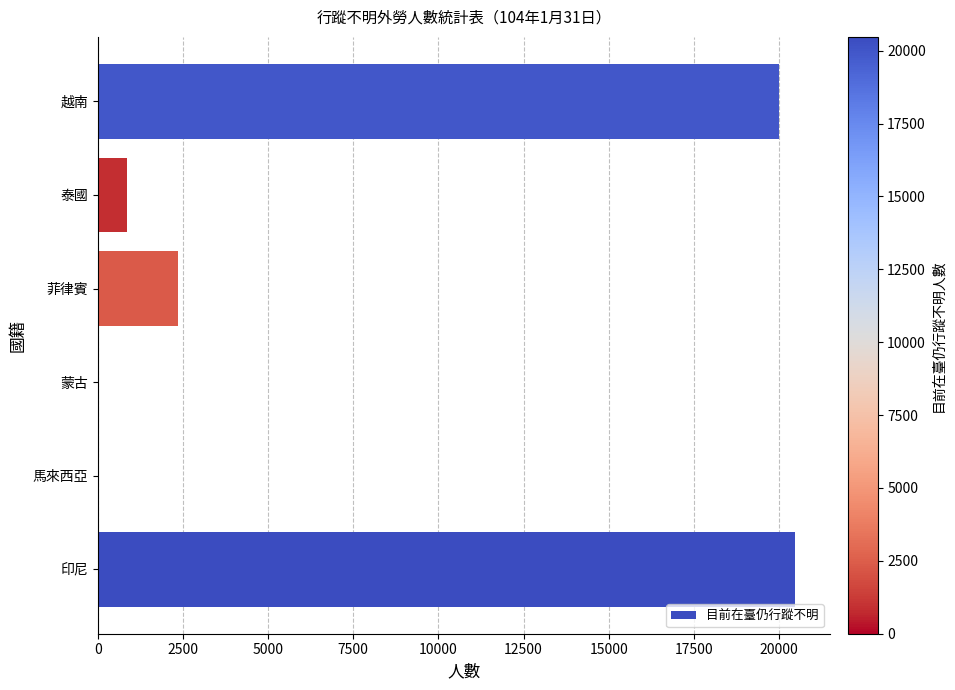

How many categories are shown in the chart?

6